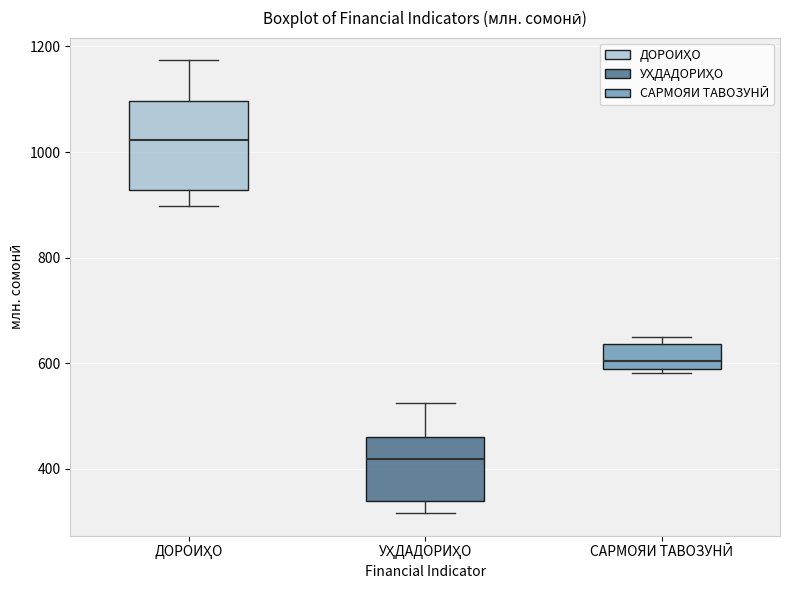

Which box is the tallest, from its lower edge to its upper edge?

ДОРОИҲО